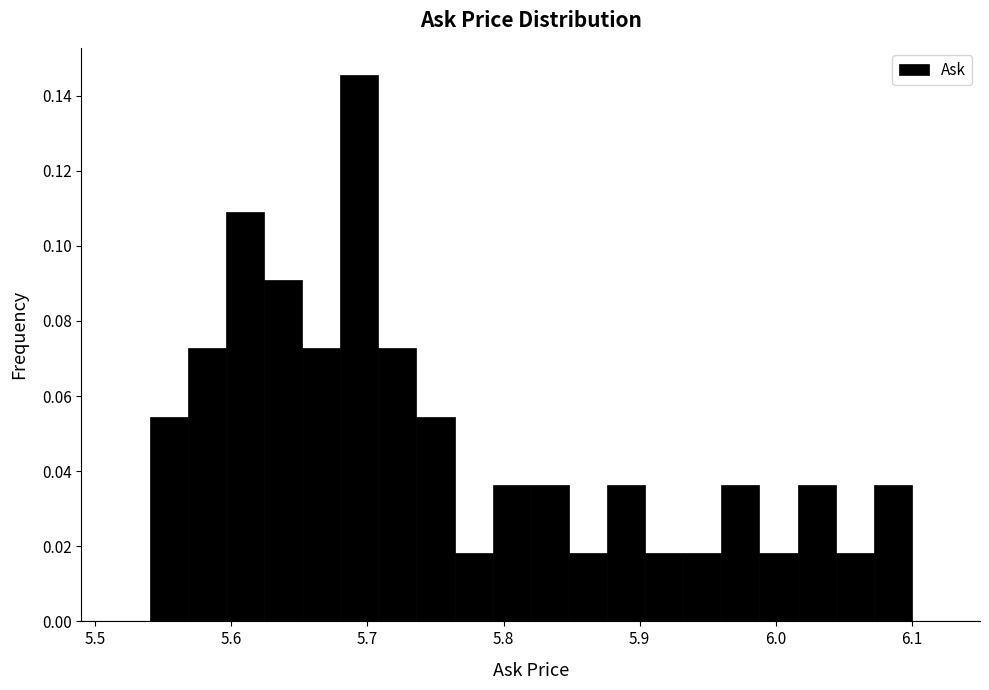

Around what value on the x-axis is the tallest bar? Give the approximate position of its centre, as read against the axis.

5.69